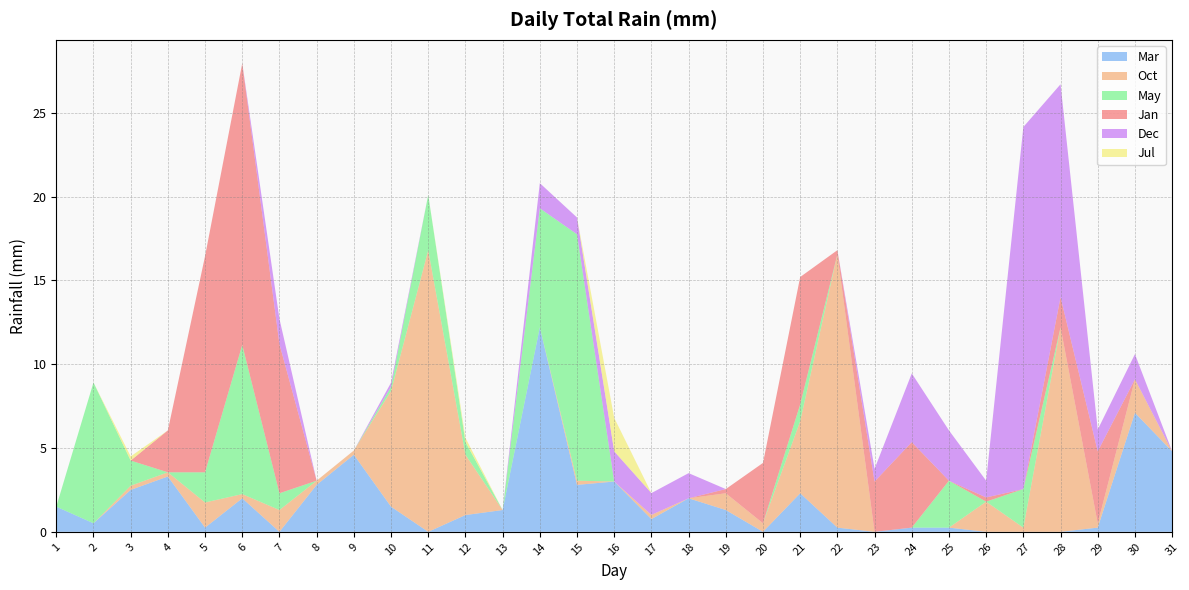

Reading right to left, list all the values displayed in this chart.

Mar: 31=4.8	30=7.1	29=0.2	28=0.0	27=0.0	26=0.0	25=0.2	24=0.2	23=0.0	22=0.2	21=2.3	20=0.0	19=1.3	18=2.0	17=0.8	16=3.0	15=2.8	14=12.2	13=1.3	12=1.0	11=0.0	10=1.5	9=4.6	8=2.8	7=0.0	6=2.0	5=0.2	4=3.3	3=2.5	2=0.5	1=1.5
Oct: 31=0.0	30=2.0	29=0.2	28=12.2	27=0.2	26=1.8	25=0.0	24=0.0	23=0.0	22=16.3	21=4.3	20=0.5	19=1.0	18=0.0	17=0.2	16=0.0	15=0.2	14=0.0	13=0.0	12=3.6	11=16.8	10=6.9	9=0.2	8=0.2	7=1.3	6=0.2	5=1.5	4=0.2	3=0.2	2=0.0	1=0.0
May: 31=0.0	30=0.0	29=0.0	28=0.0	27=2.3	26=0.0	25=2.8	24=0.0	23=0.0	22=0.0	21=1.0	20=0.0	19=0.0	18=0.0	17=0.0	16=0.0	15=14.7	14=7.1	13=0.0	12=0.8	11=3.3	10=0.2	9=0.0	8=0.0	7=1.0	6=8.9	5=1.8	4=0.0	3=1.5	2=8.4	1=0.0
Jan: 31=0.0	30=0.0	29=4.3	28=1.8	27=0.0	26=0.2	25=0.0	24=5.1	23=3.0	22=0.2	21=7.6	20=3.6	19=0.2	18=0.0	17=0.0	16=0.0	15=0.0	14=0.0	13=0.0	12=0.0	11=0.0	10=0.0	9=0.0	8=0.0	7=8.9	6=16.8	5=12.9	4=2.5	3=0.0	2=0.0	1=0.0
Dec: 31=0.0	30=1.5	29=1.3	28=12.7	27=21.6	26=1.0	25=3.0	24=4.1	23=0.8	22=0.0	21=0.0	20=0.0	19=0.0	18=1.5	17=1.3	16=1.8	15=1.0	14=1.5	13=0.0	12=0.0	11=0.0	10=0.2	9=0.0	8=0.0	7=1.5	6=0.0	5=0.0	4=0.0	3=0.0	2=0.0	1=0.0
Jul: 31=0.0	30=0.0	29=0.0	28=0.0	27=0.0	26=0.0	25=0.0	24=0.0	23=0.0	22=0.0	21=0.0	20=0.0	19=0.0	18=0.0	17=0.0	16=2.0	15=0.0	14=0.0	13=0.0	12=0.2	11=0.0	10=0.0	9=0.0	8=0.0	7=0.0	6=0.0	5=0.0	4=0.0	3=0.2	2=0.0	1=0.0